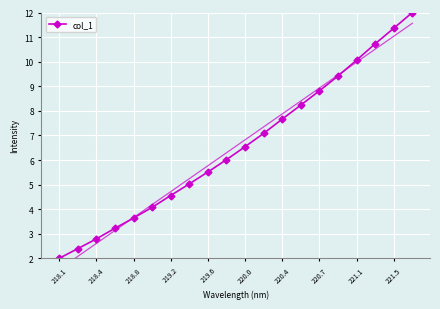

True or false: col_1 has more than 2 points higher than both neighbors.

False